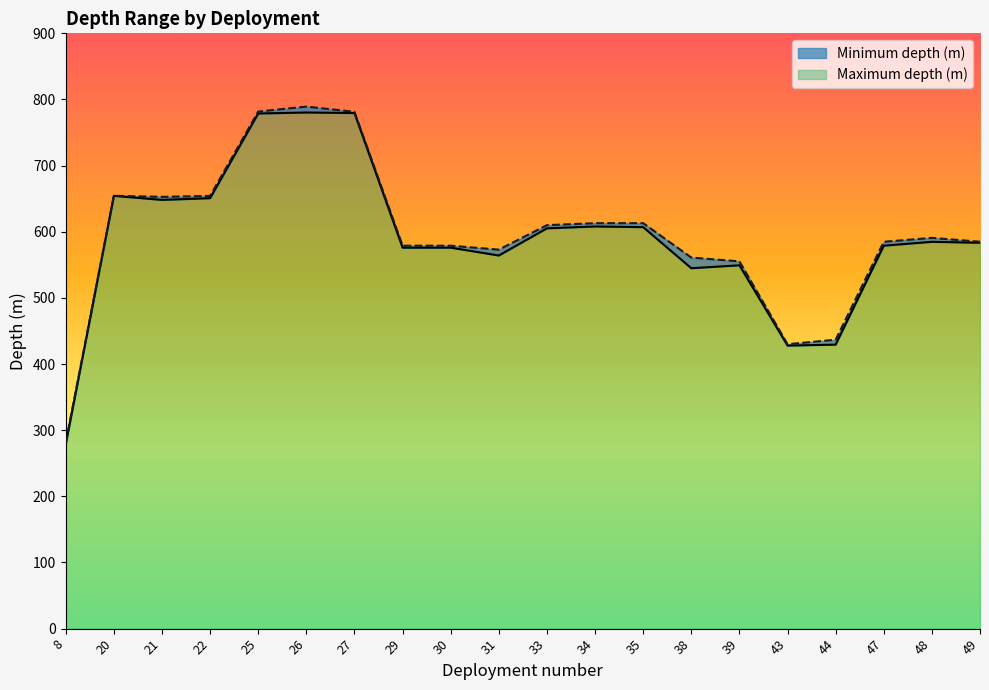

At 8, list the series in order from largest to smallest.

Maximum depth (m), Minimum depth (m)